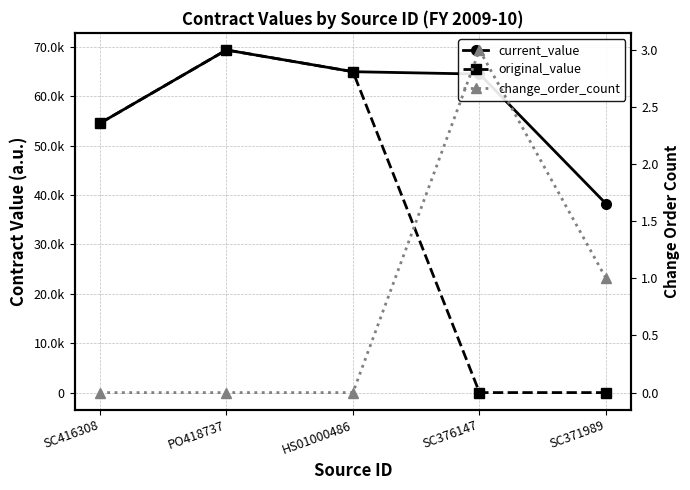

The current_value series shows 64520 at SC376147. True or false?

True